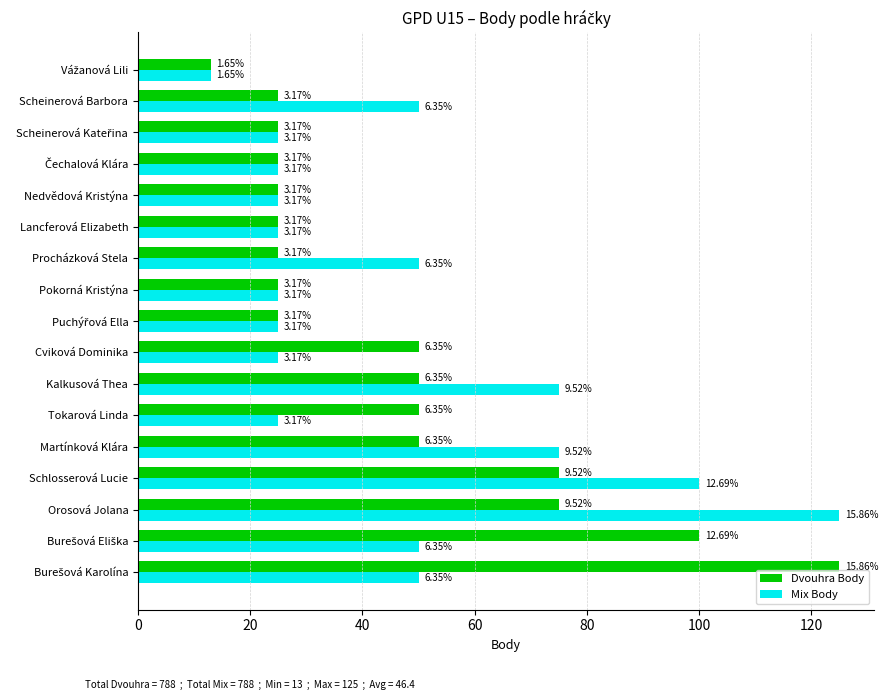

Reading left to right, transcribe all the data shown in this chart.

Dvouhra Body: 125	100	75	75	50	50	50	50	25	25	25	25	25	25	25	25	13
Mix Body: 50	50	125	100	75	25	75	25	25	25	50	25	25	25	25	50	13